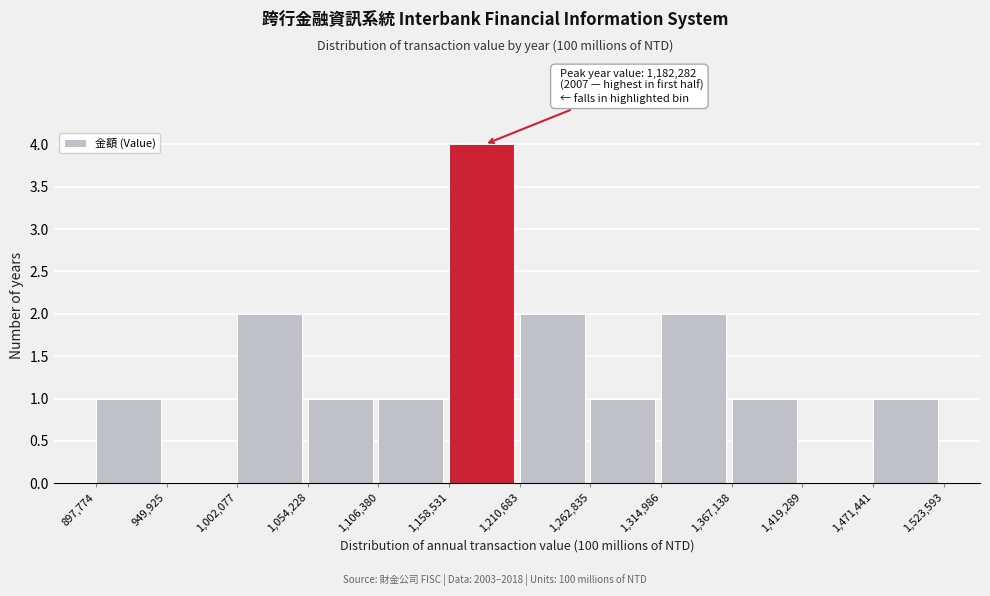

Which range on the x-axis has the tallest bar?

1,158,531 to 1,210,683